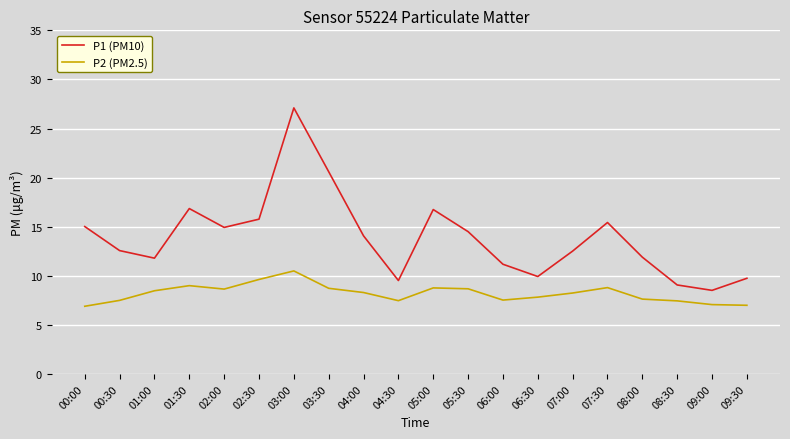

At which category does P2 (PM2.5) reach its first local valley?

02:00